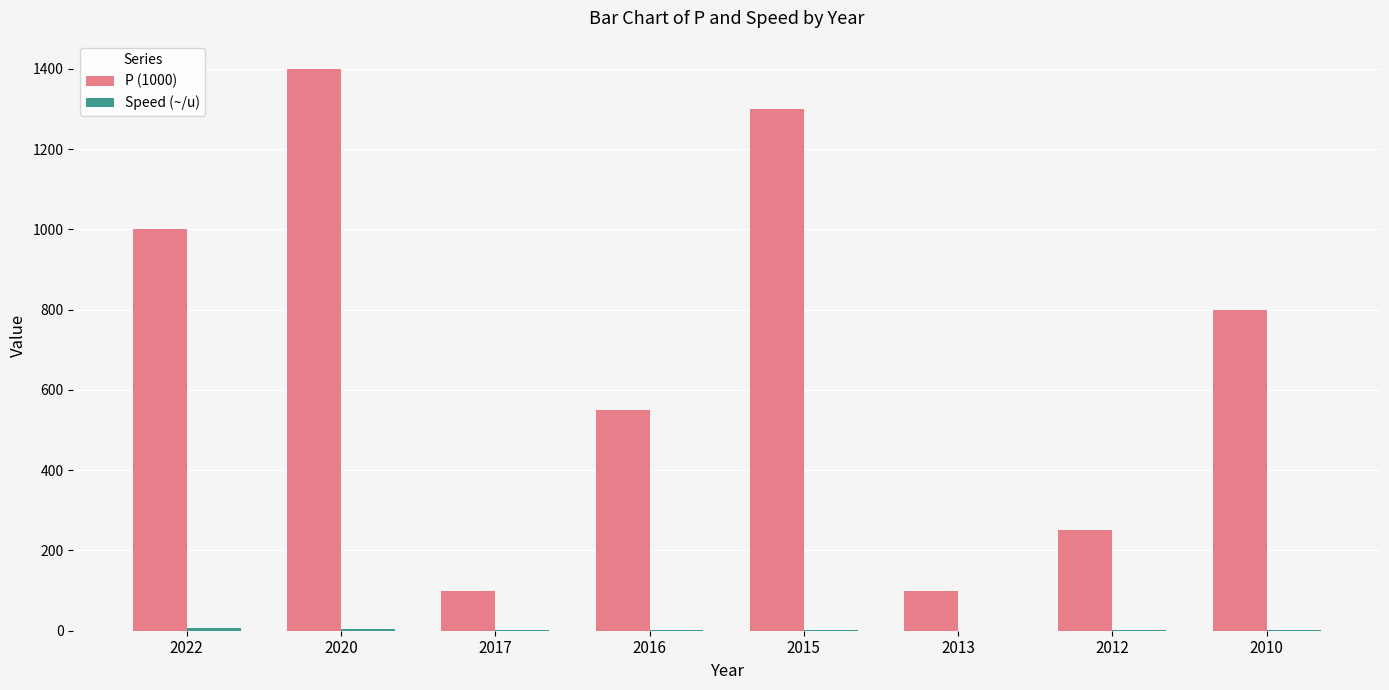

What is the sum of all P (1000) values?

5500.0